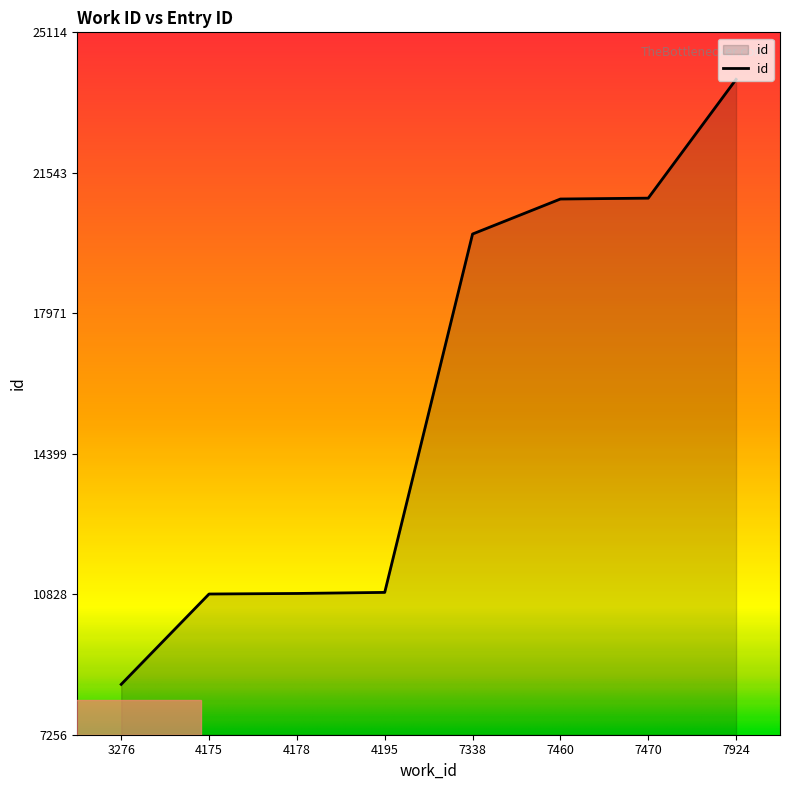

Is it true that the value at 7338 is 29214?

False